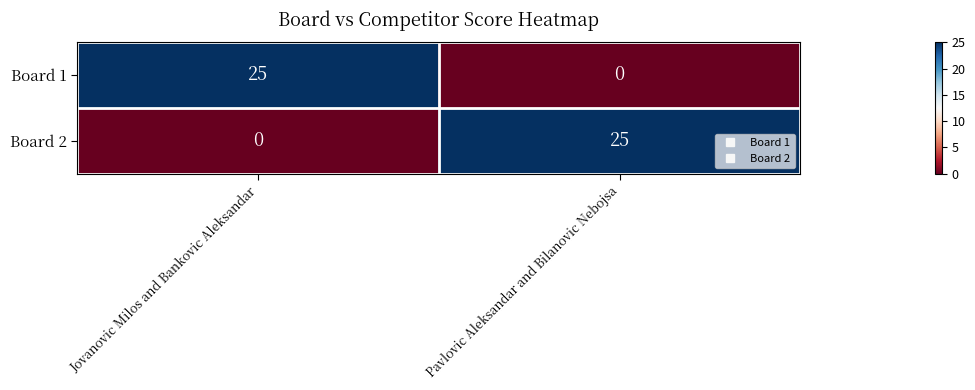

What is the difference between the highest and lowest values at Pavlovic Aleksandar and Bilanovic Nebojsa?

25